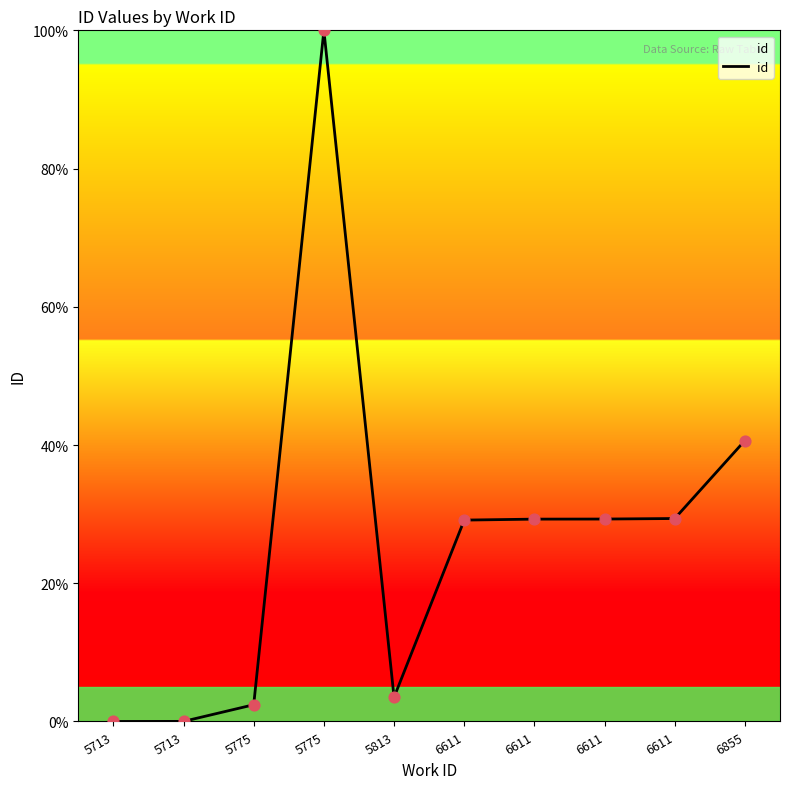

How many lines are shown in the chart?

1